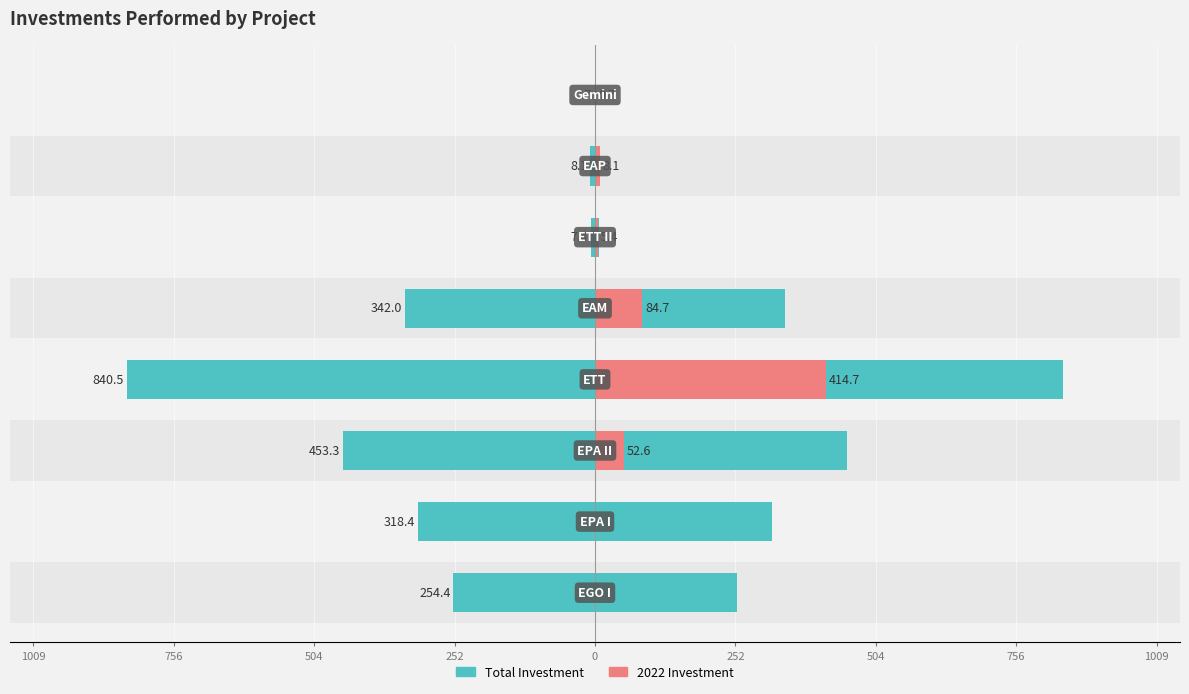

Is it true that 2022 Investment equals 59.1 at 0?

False